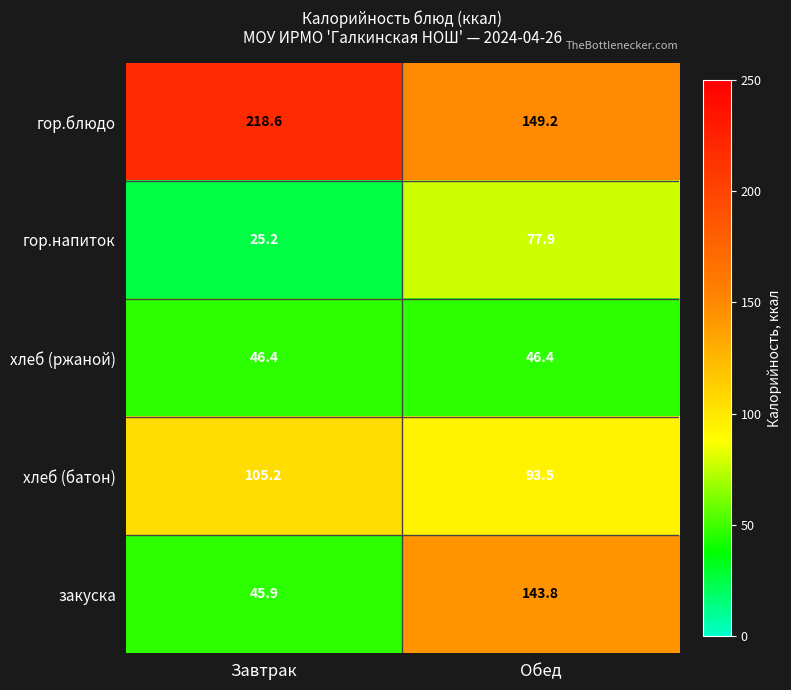

At which category does the chart reach its peak across all series?

Завтрак